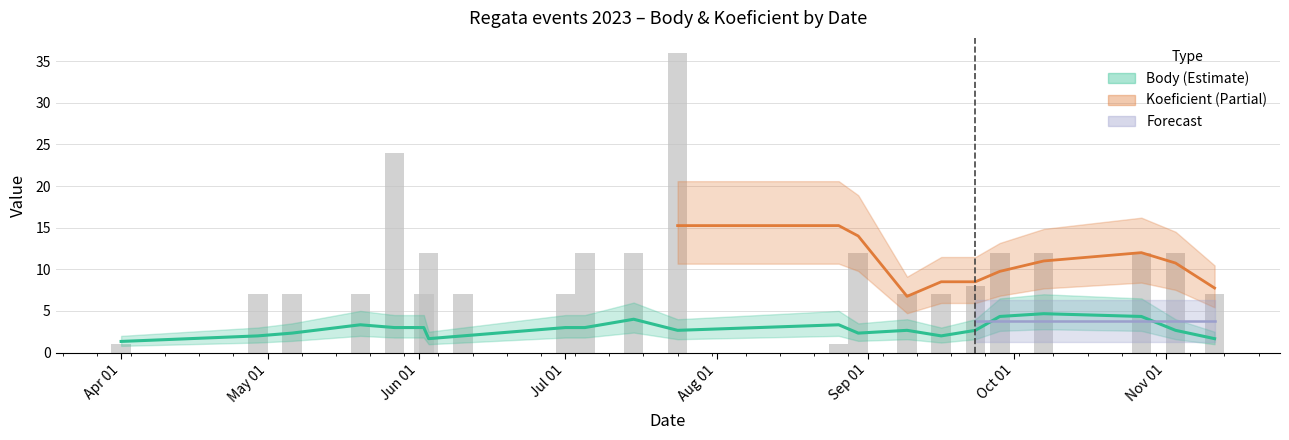

Reading left to right, extract all data points from this chart.

1	7	7	7	24	7	12	7	7	12	12	36	1	12	7	7	8	12	12	12	12	7